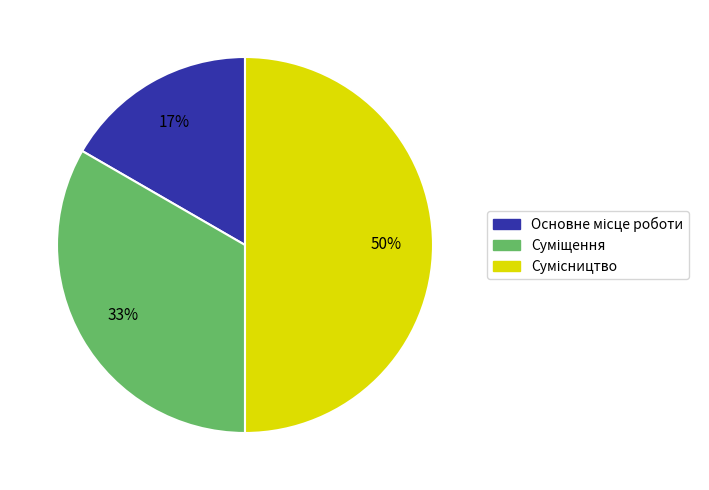

To the nearest percent, what is the average slice percentage?

33%